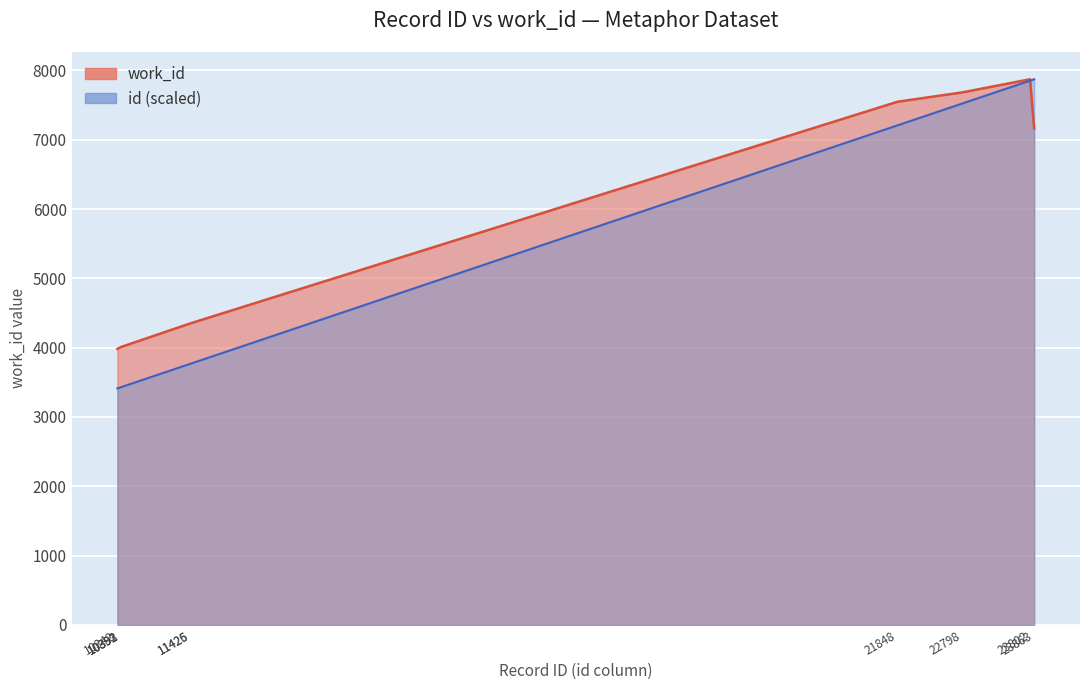

What is the approximate value of id at 10392?

3428.1